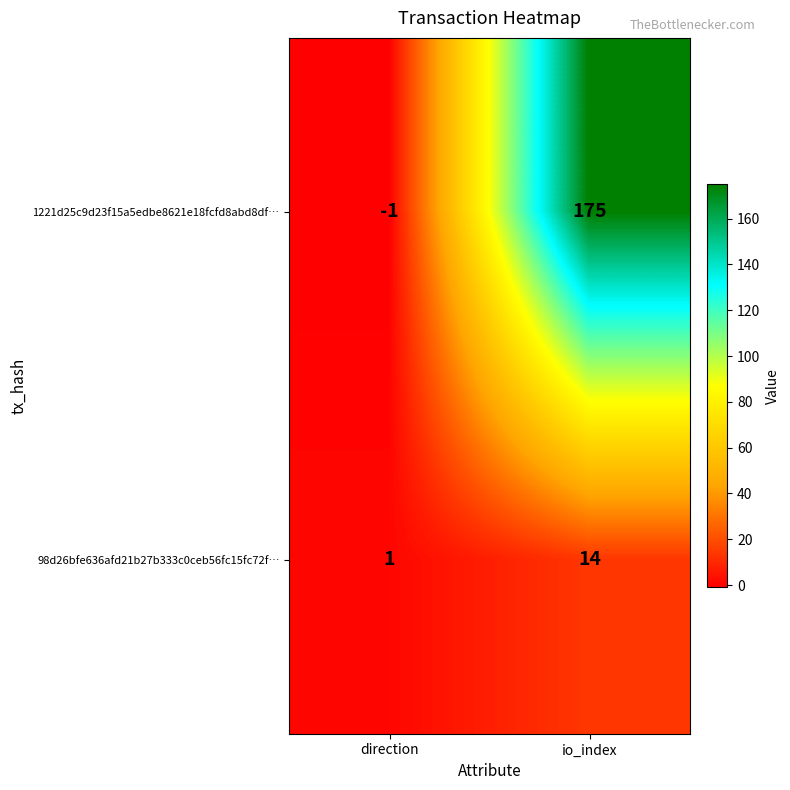

Which series has the largest total across all categories?

1221d25c9d23f15a5edbe8621e18fcfd8abd8df…